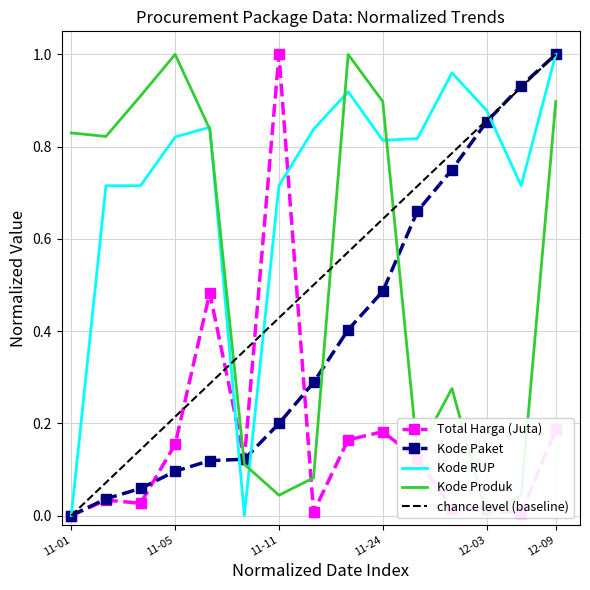

Is it true that Kode RUP equals 0.2 at 12-09?

False